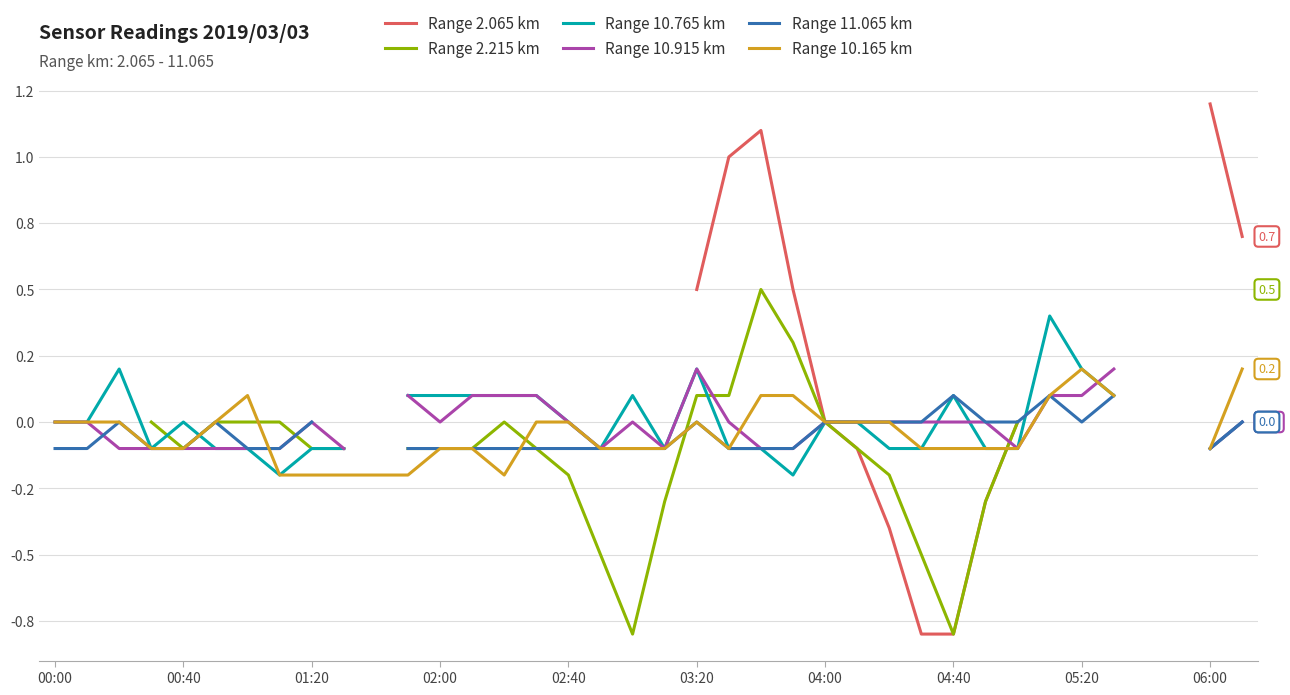

Does the chart have visible grid lines?

Yes